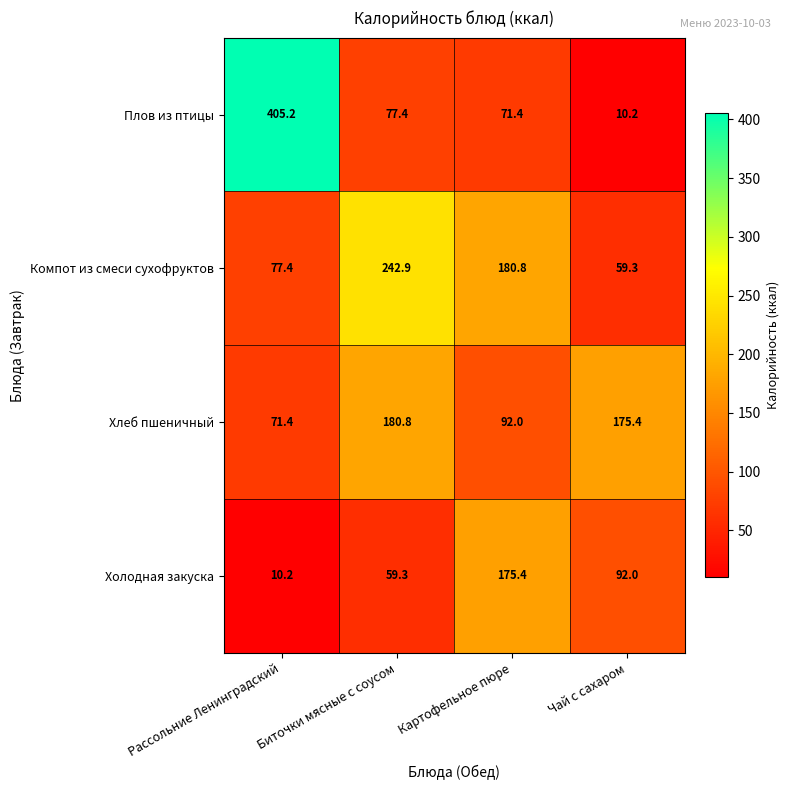

What is the minimum value shown in the chart?

10.2